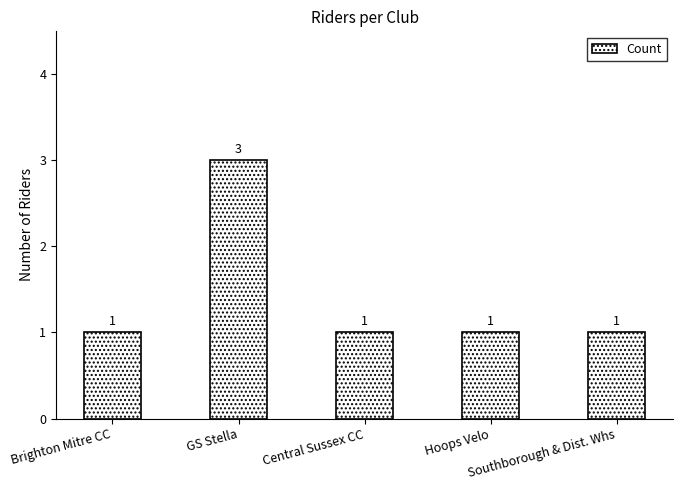

Reading right to left, what are all the values shown in this chart?

Southborough & Dist. Whs=1	Hoops Velo=1	Central Sussex CC=1	GS Stella=3	Brighton Mitre CC=1